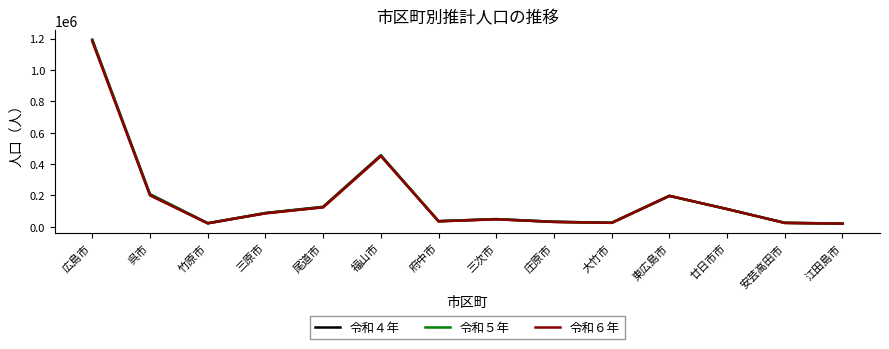

At which category does 令和４年 reach its first local peak?

福山市